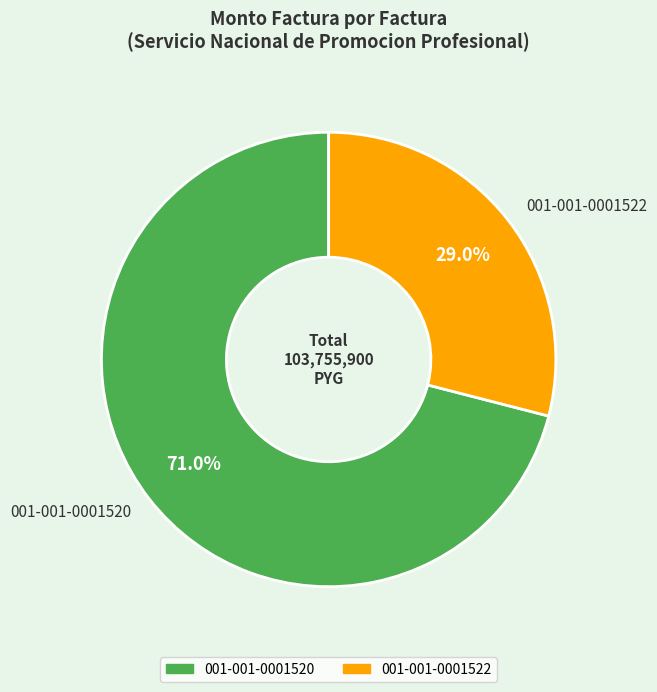

To the nearest percent, what percentage of the pie is 001-001-0001520?

71%